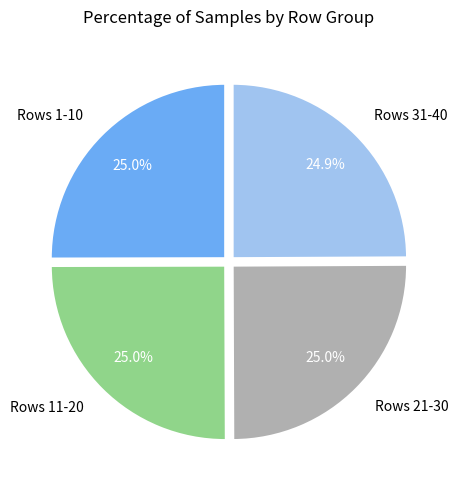

How much of the chart is everything except Rows 1-10?

75.0%